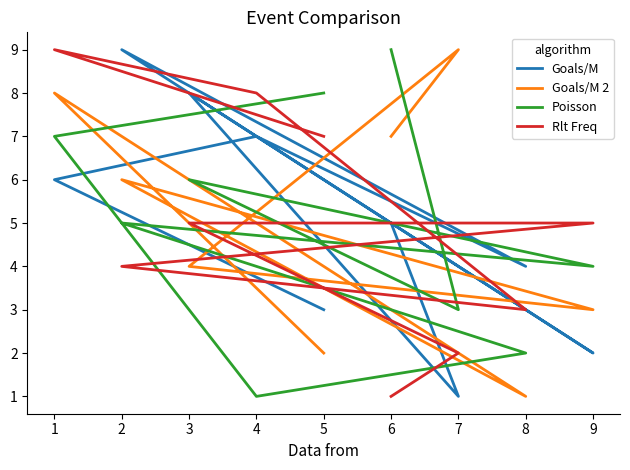

Reading right to left, list all the values displayed in this chart.

Goals/M: 5	1	8	2	9	4	7	6	3
Goals/M 2: 7	9	4	3	6	1	5	8	2
Poisson: 9	3	6	4	5	2	1	7	8
Rlt Freq: 1	2	5	5	4	3	8	9	7